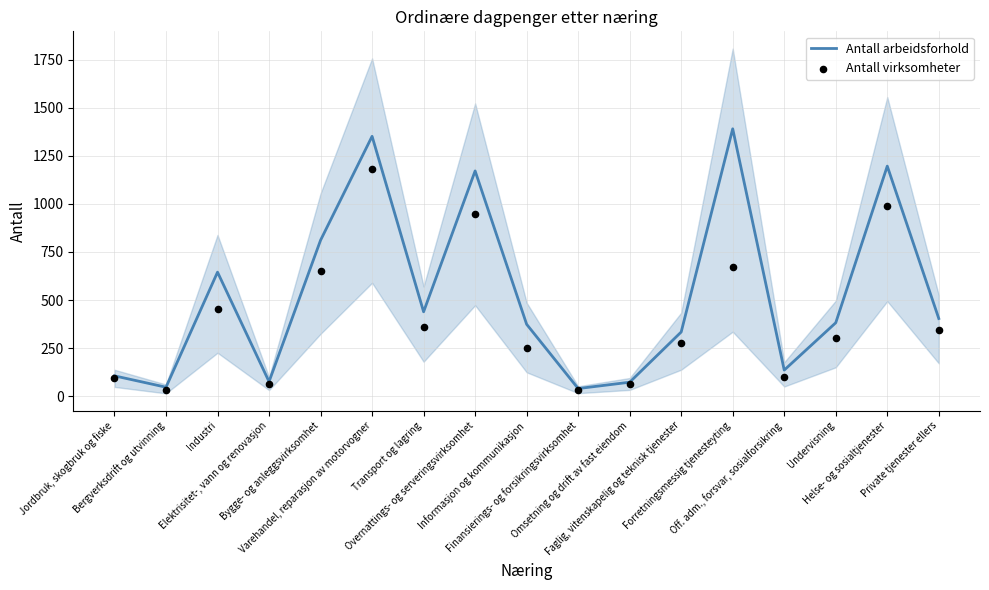

What are all the series names shown in the legend?

Antall arbeidsforhold, Antall virksomheter